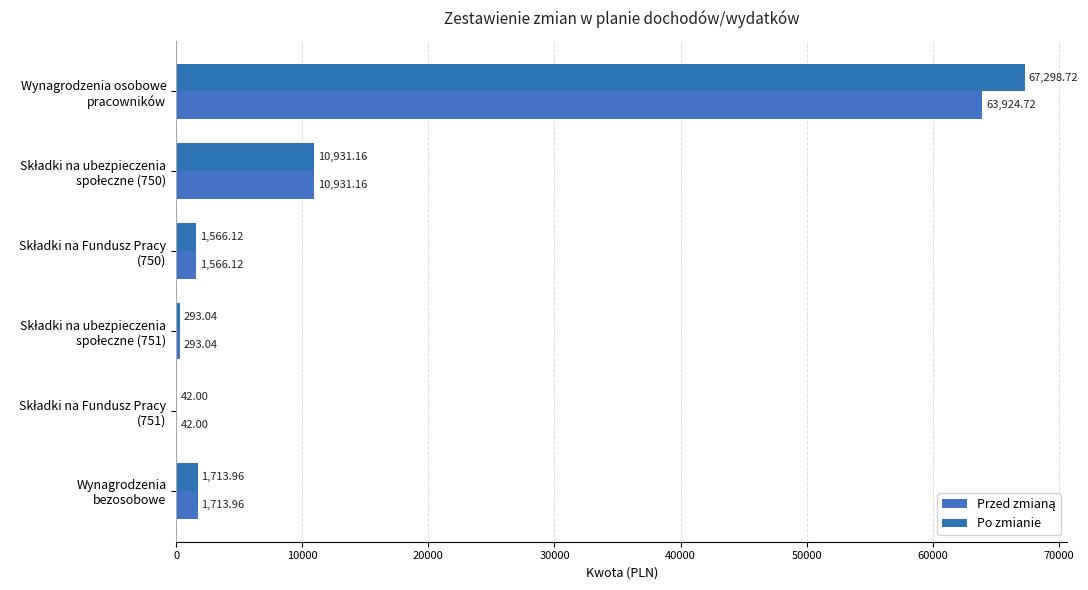

Count the number of categories in the chart.

6